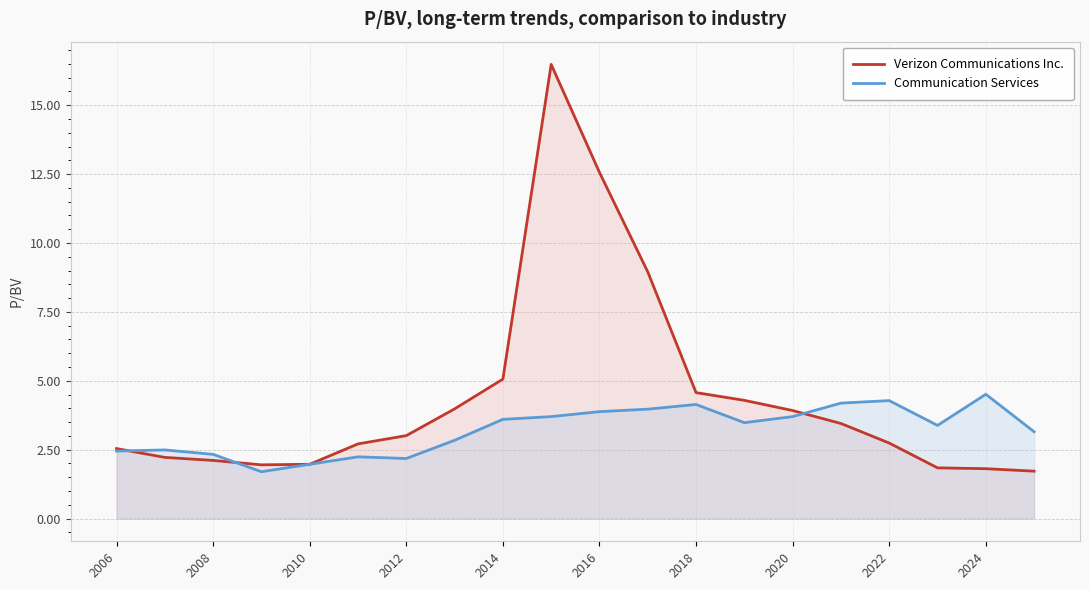

Which series has the largest range (max minus min)?

Verizon Communications Inc.